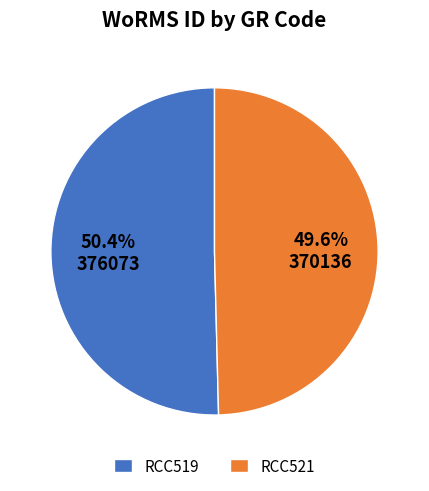

To the nearest percent, what portion does RCC519 represent?

50%